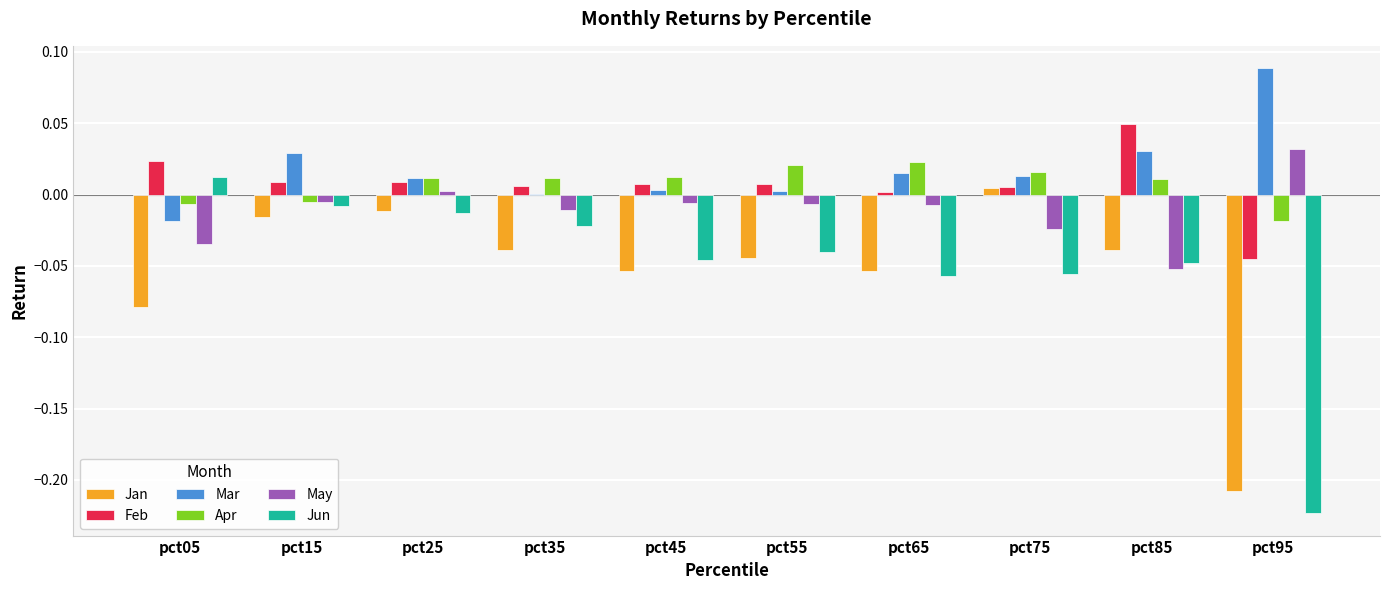

What are all the series names shown in the legend?

Jan, Feb, Mar, Apr, May, Jun